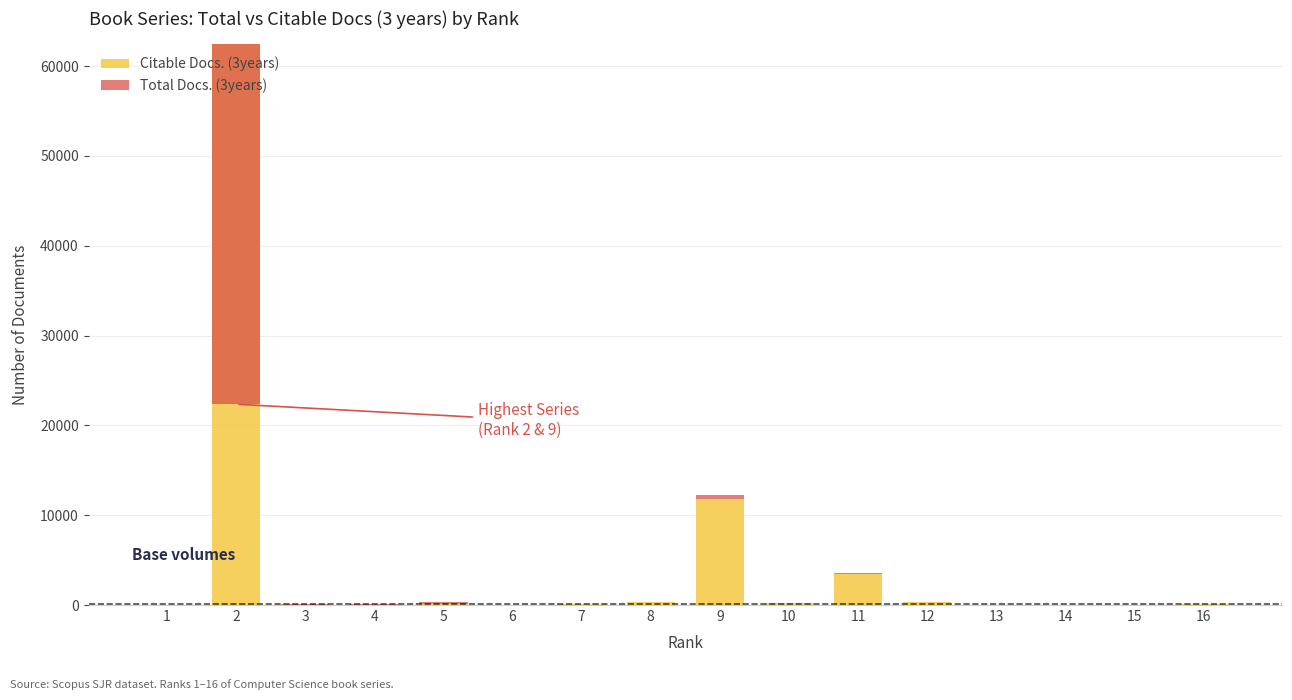

True or false: Citable Docs. (3years) has a value of 21 at 13.

False